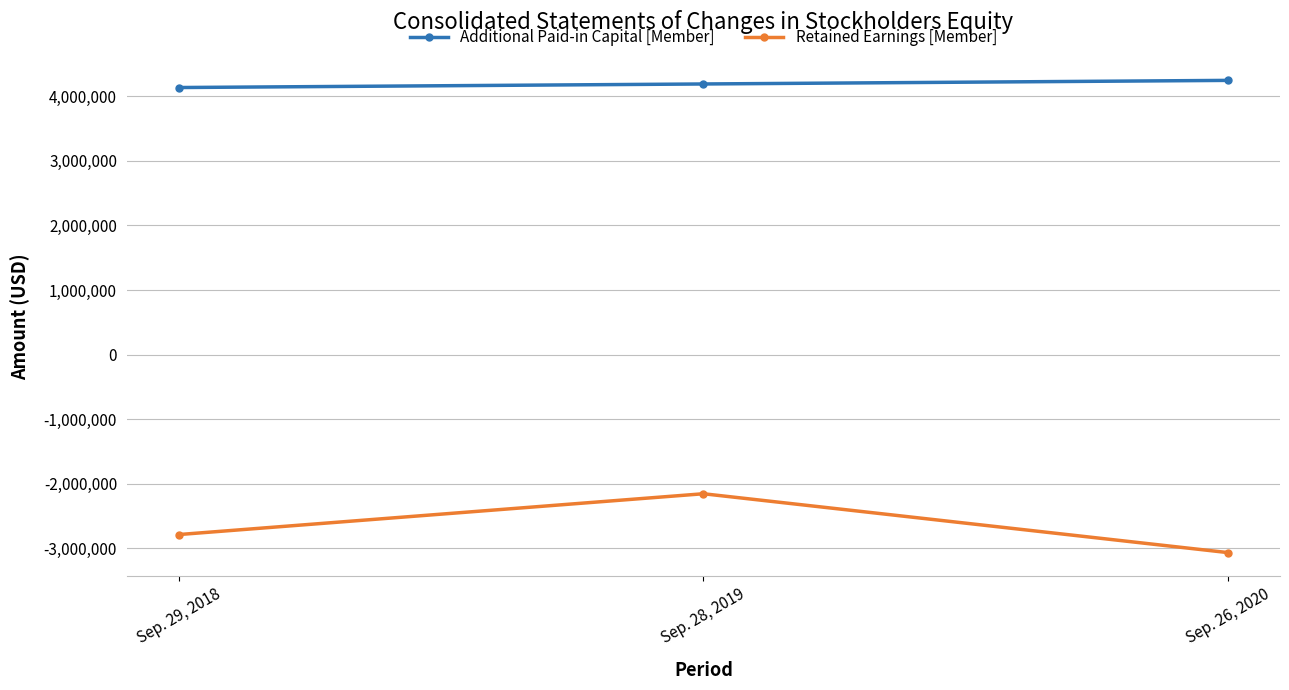

How many lines are shown in the chart?

2